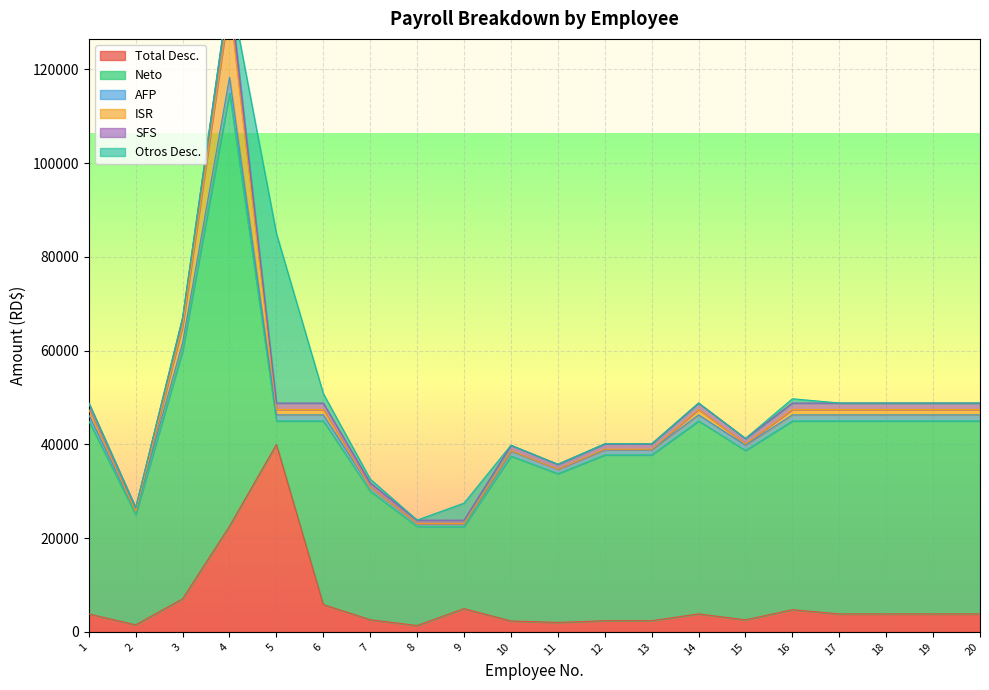

True or false: SFS has a value of 61020.3 at 13.

False